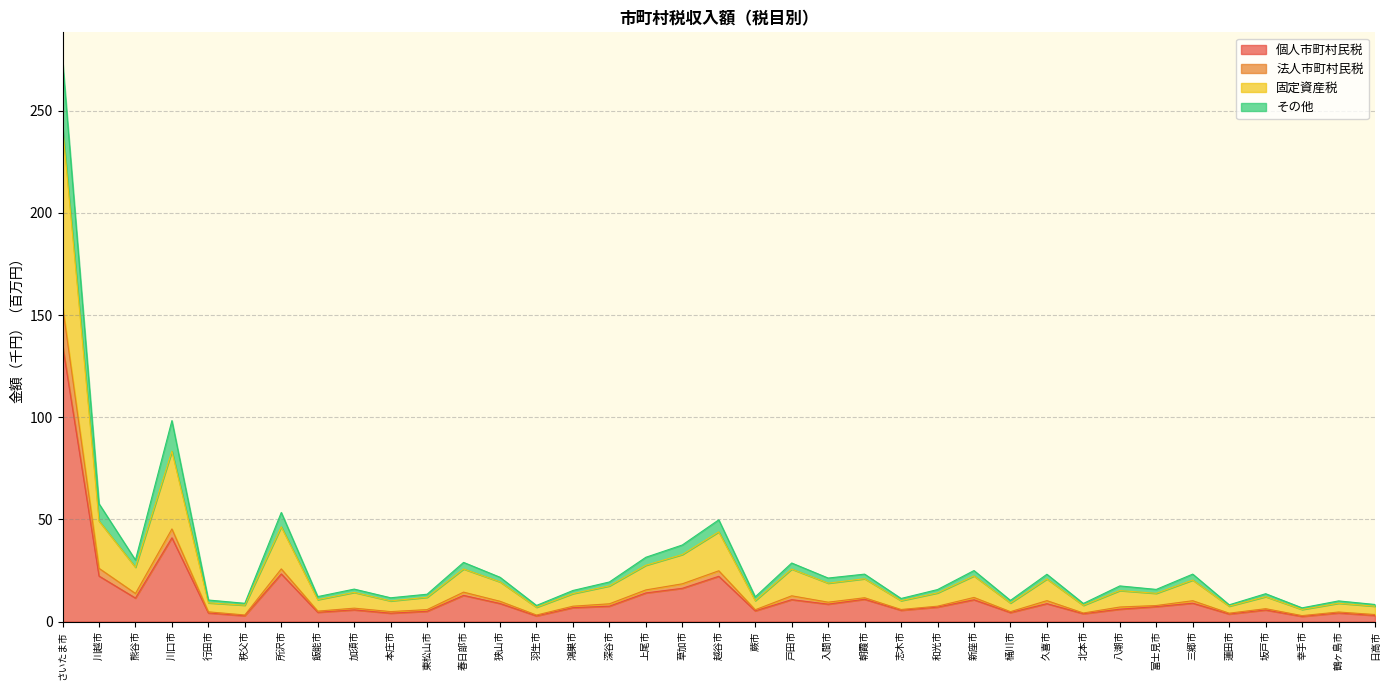

At which category is the sum across all series the highest?

さいたま市